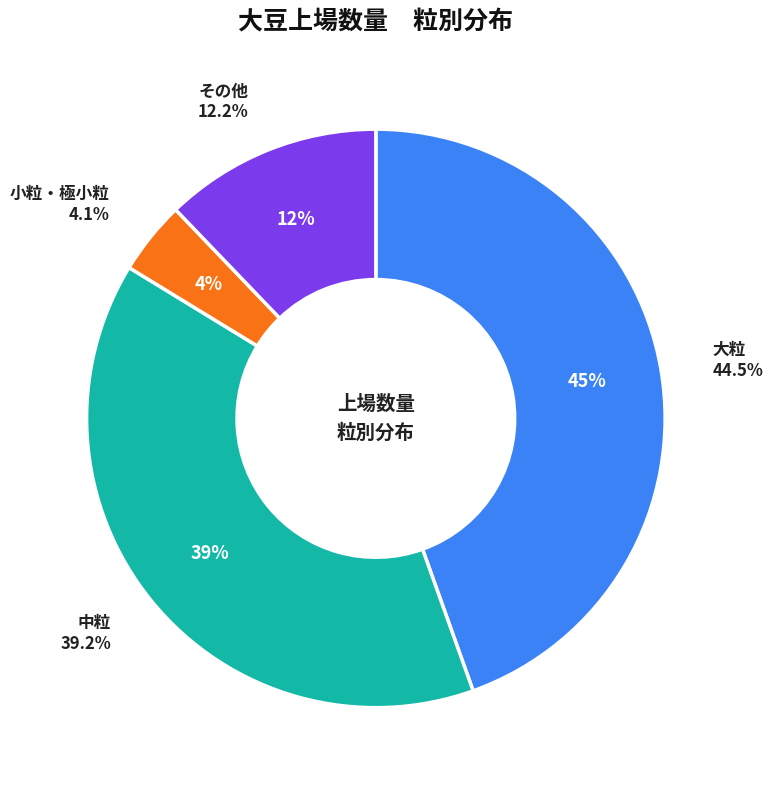

Does any single category account for the majority?

No